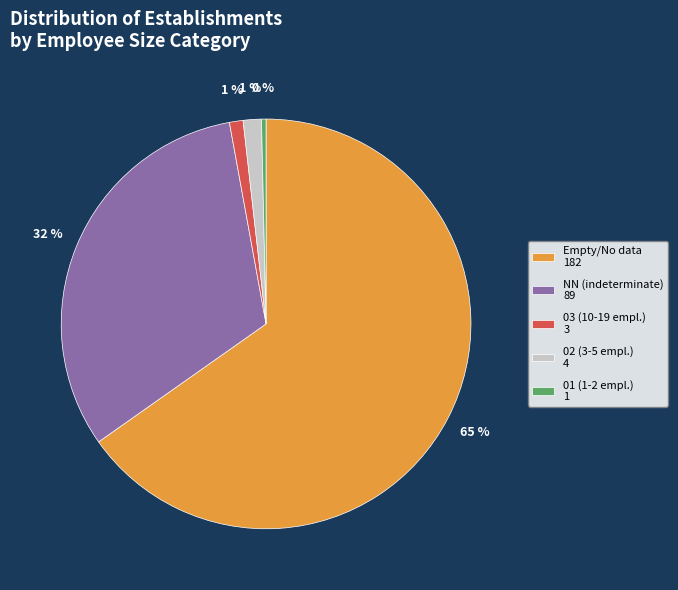

True or false: Empty/No data 182 accounts for 73% of the total.

False